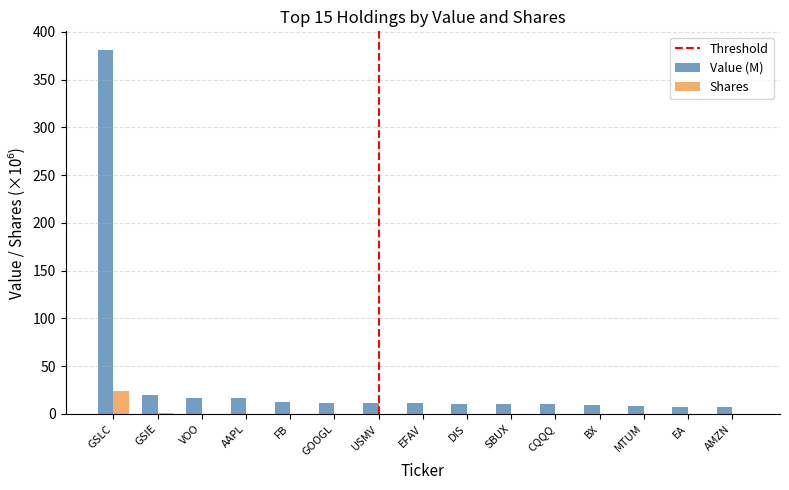

Which series has the largest total across all categories?

Value (M)